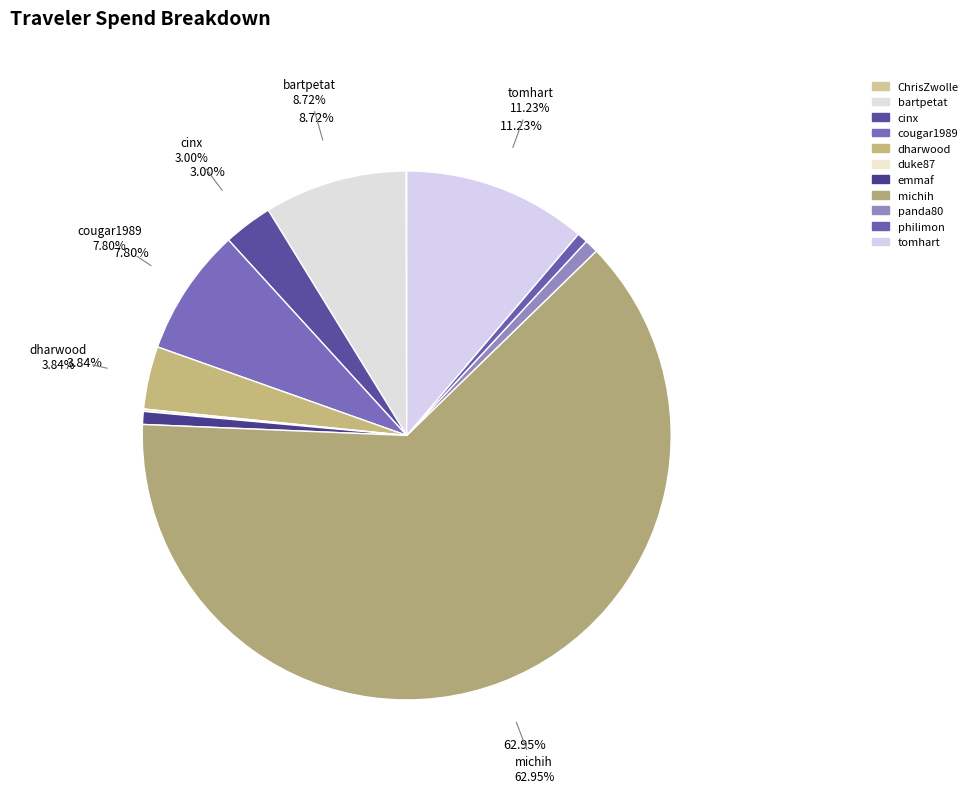

To the nearest percent, what portion does emmaf represent?

1%